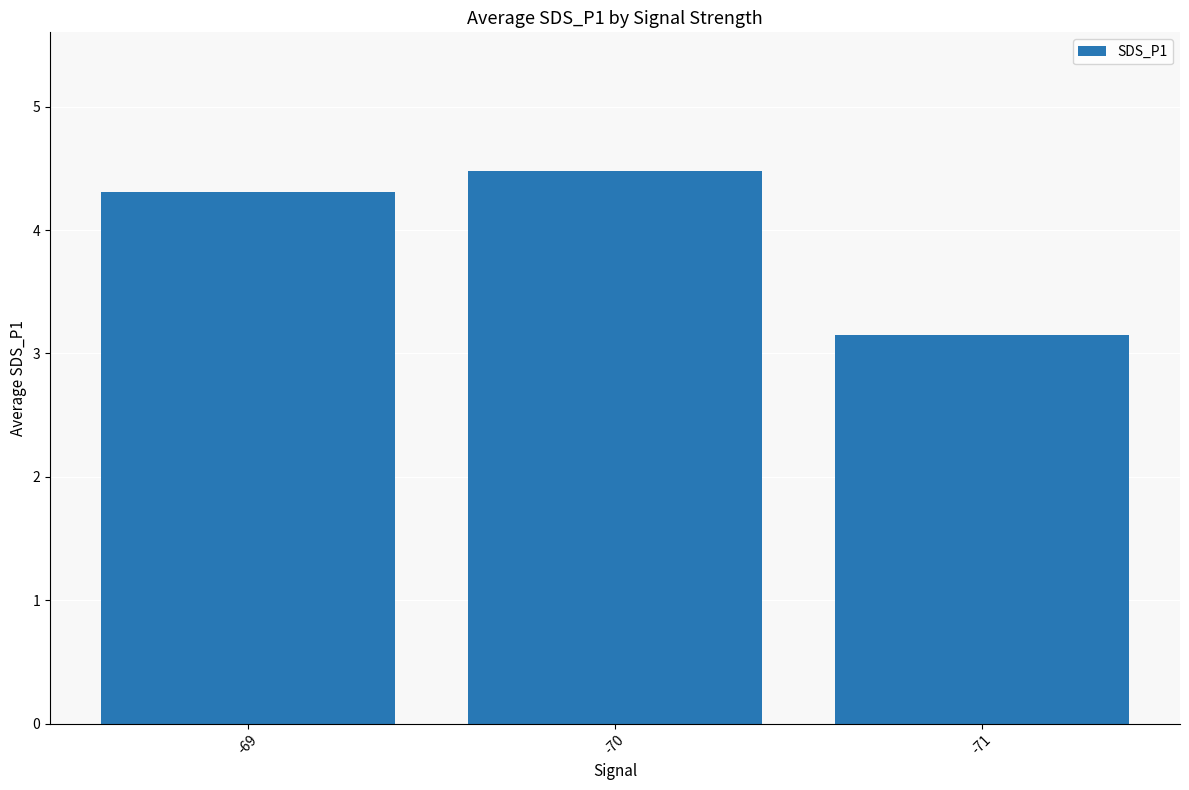

Does the chart contain any negative values?

No